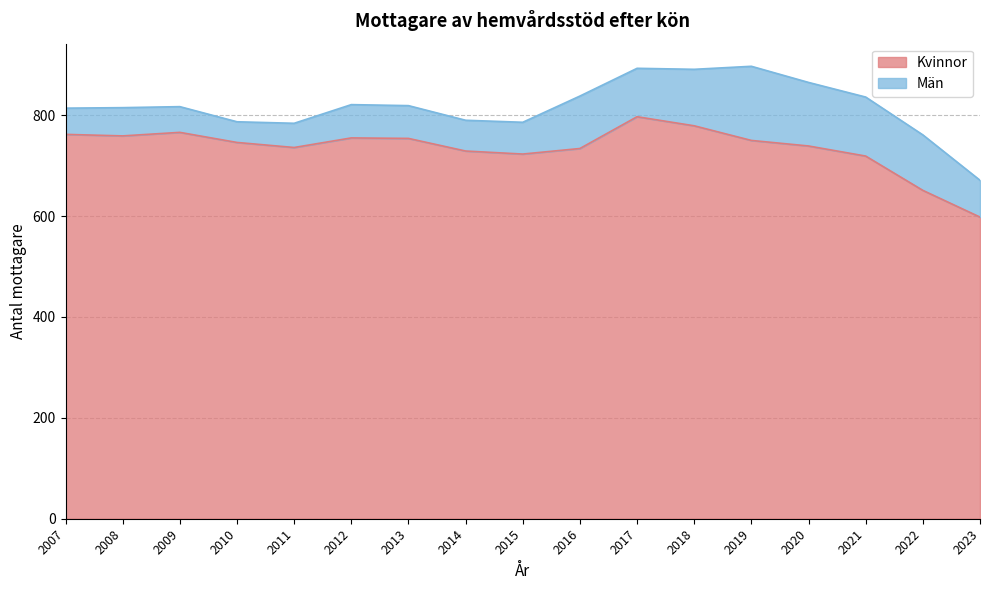

Between 2020 and 2009, which is larger?

2009